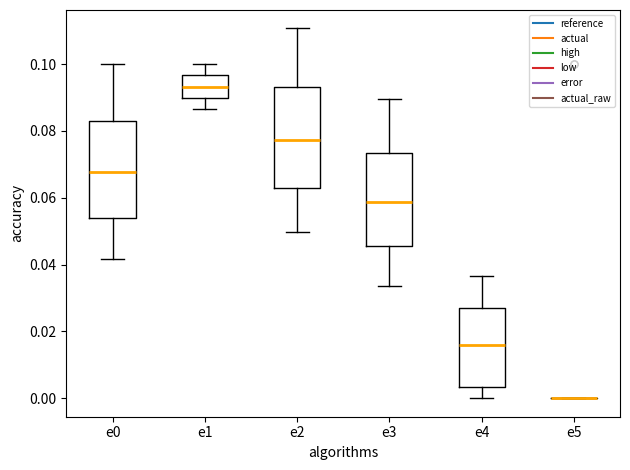

Reading left to right, read every box against the y-axis: the position of its median line, the range the box covers, and the ends of its whiskers. The values are not printed on the chart, so give them approximately, as read against the axis.

e0: median 0.068, box 0.054 to 0.084, whiskers 0.042 to 0.100
e1: median 0.094, box 0.090 to 0.096, whiskers 0.086 to 0.100
e2: median 0.078, box 0.062 to 0.094, whiskers 0.050 to 0.110
e3: median 0.058, box 0.046 to 0.074, whiskers 0.034 to 0.090
e4: median 0.016, box 0.004 to 0.028, whiskers 0.000 to 0.036
e5: box collapsed to a line at 0.000, whiskers 0.000 to 0.000